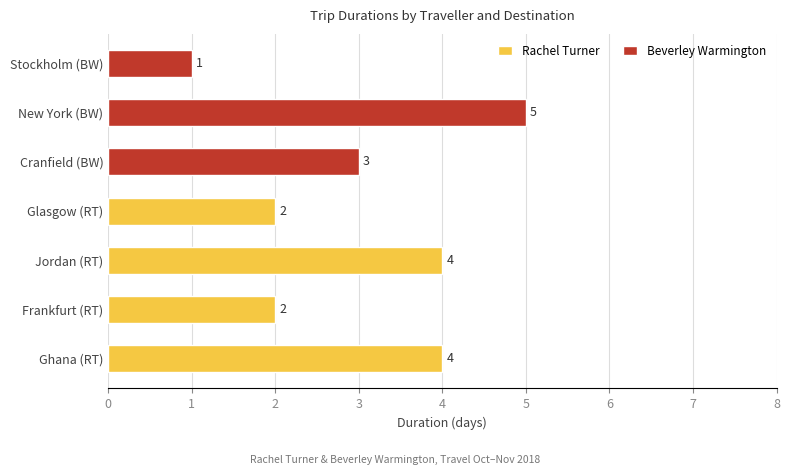

What is the difference between the second highest and second lowest values?

2